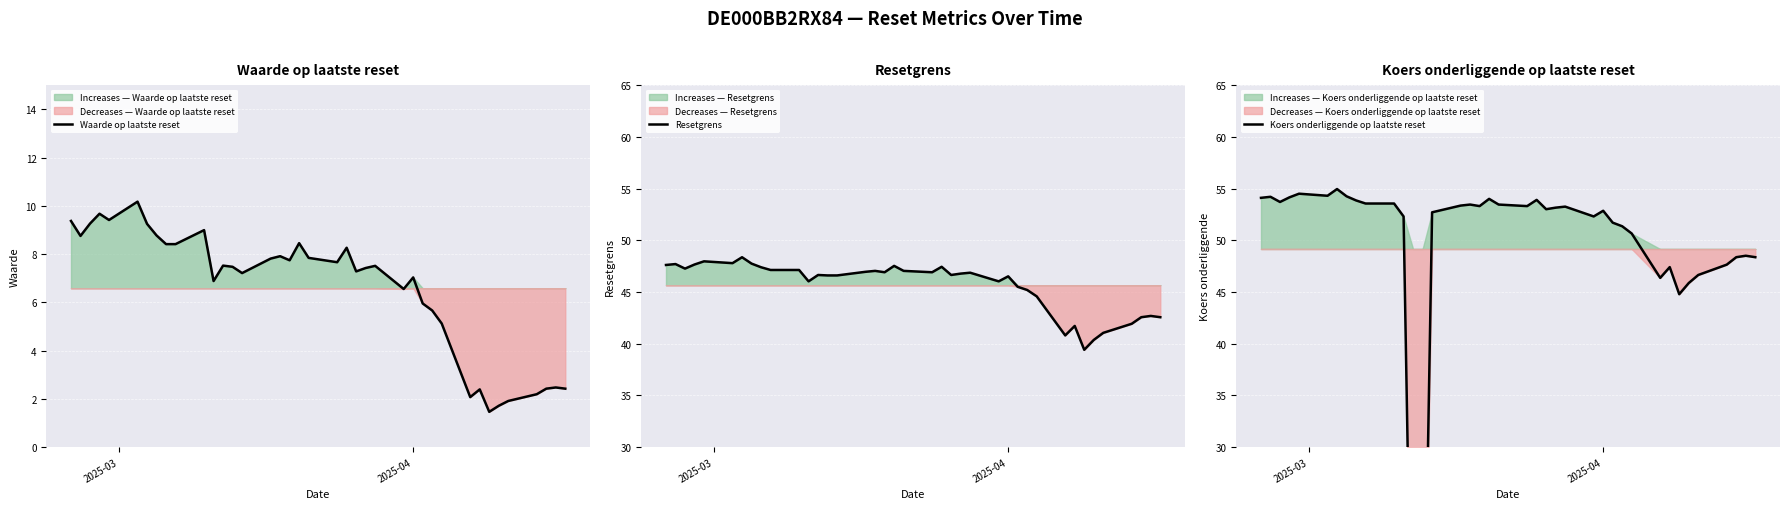

True or false: Waarde op laatste reset and Resetgrens intersect in this chart.

False